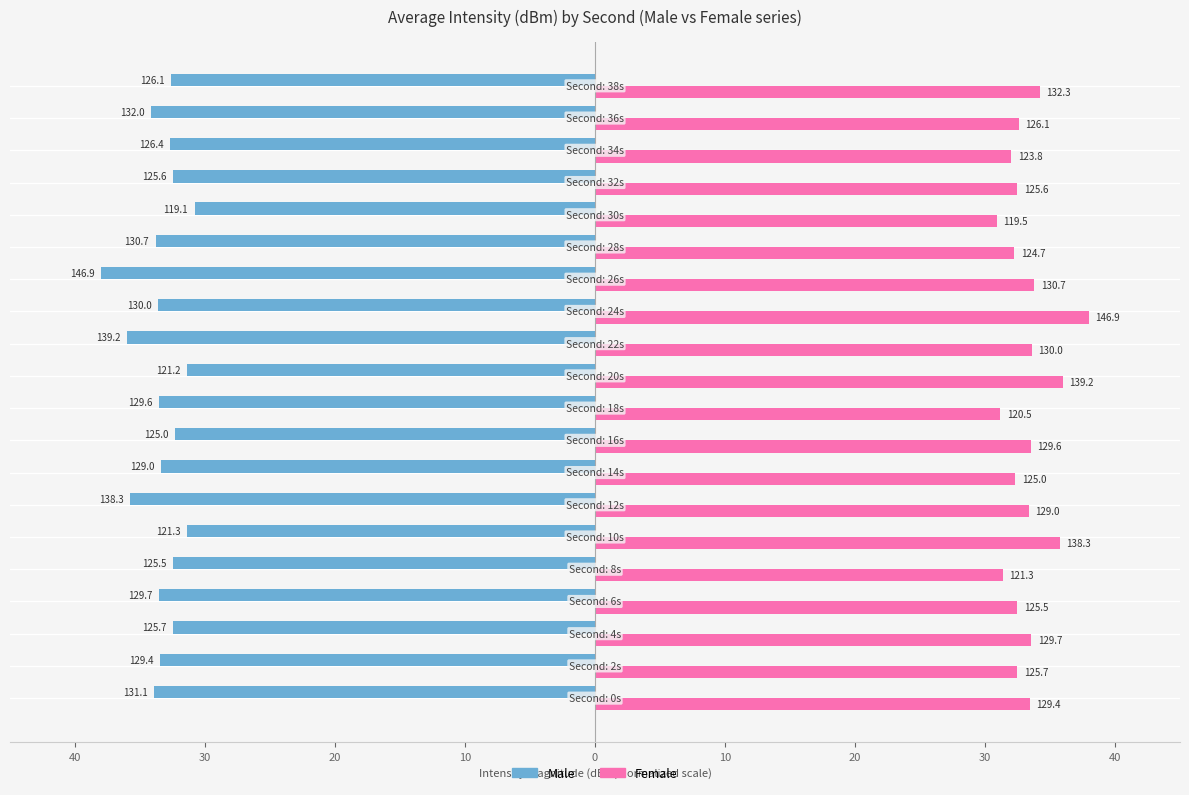

What are all the series names shown in the legend?

Male, Female